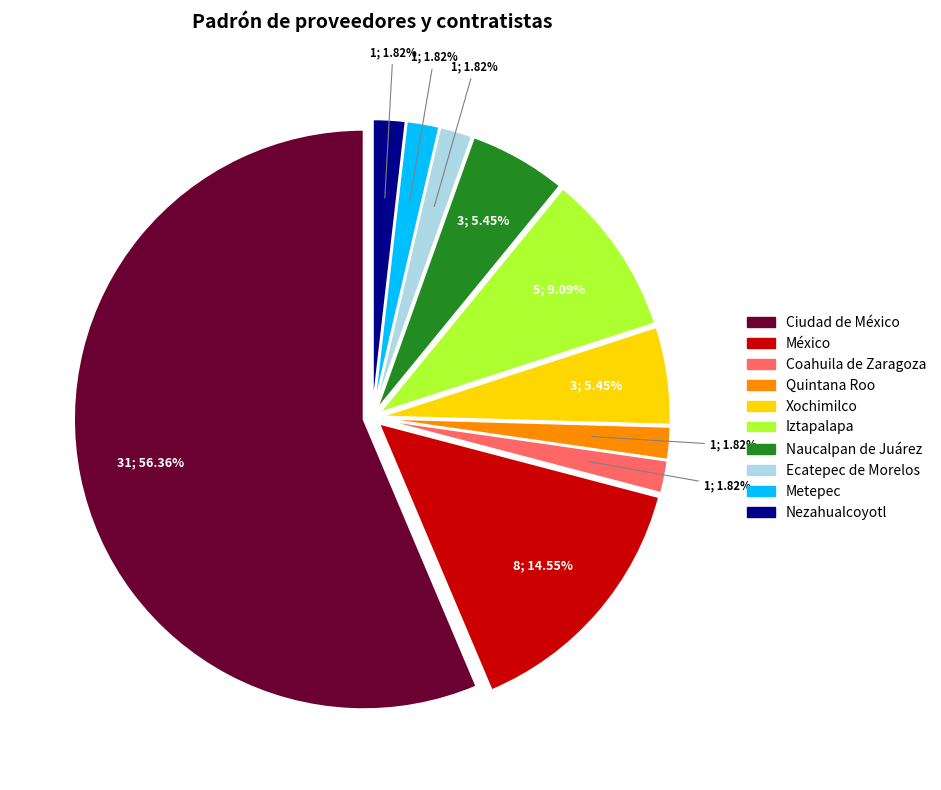

Is there any slice that represents more than half of the pie?

Yes